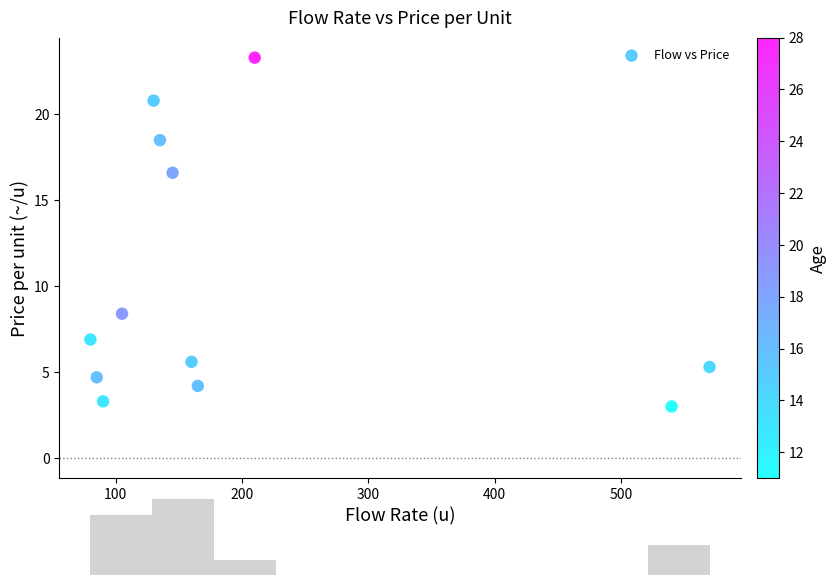

What Y value in the scatter plot is closest to 13?

16.6